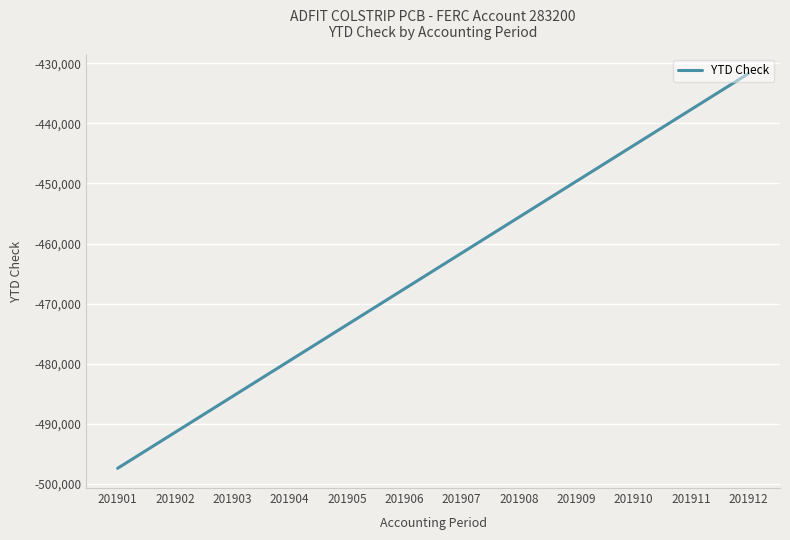

Read the value at 201909.

-449625.5